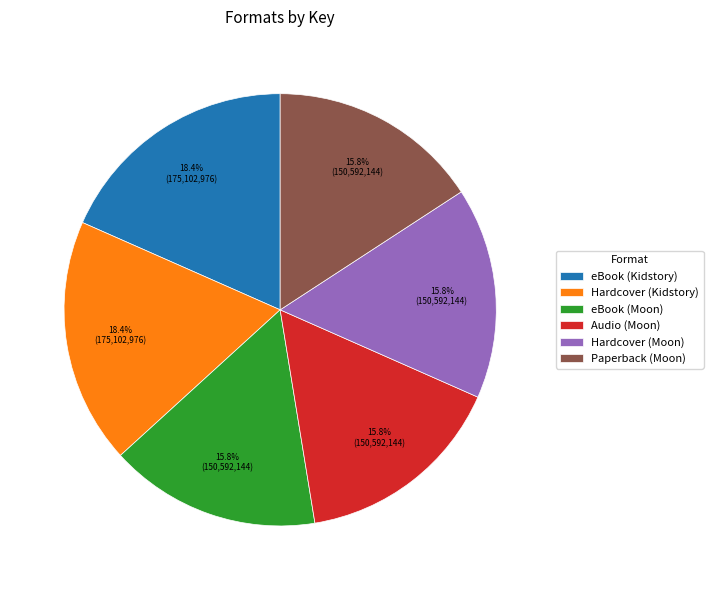

Does Hardcover (Kidstory) represent more than half of the total?

No